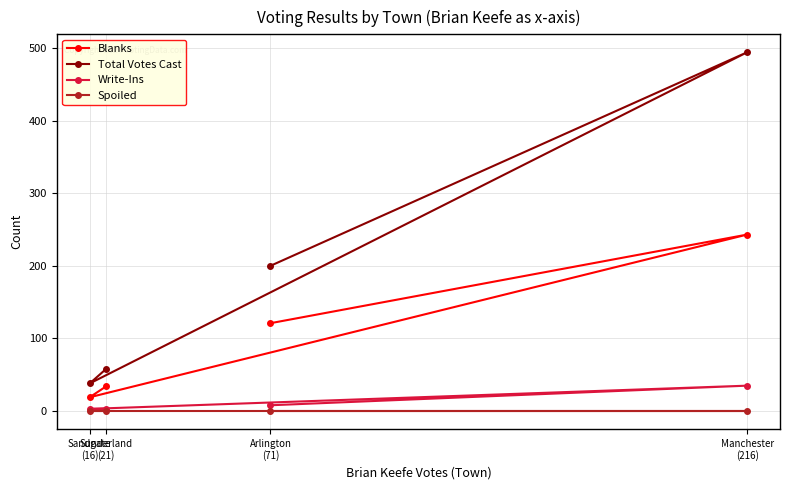

Reading right to left, list all the values displayed in this chart.

Blanks: Manchester
(216)=243	Arlington
(71)=121	Sunderland
(21)=34	Sandgate
(16)=19
Total Votes Cast: Manchester
(216)=494	Arlington
(71)=200	Sunderland
(21)=58	Sandgate
(16)=38
Write-Ins: Manchester
(216)=35	Arlington
(71)=8	Sunderland
(21)=3	Sandgate
(16)=3
Spoiled: Manchester
(216)=0	Arlington
(71)=0	Sunderland
(21)=0	Sandgate
(16)=0